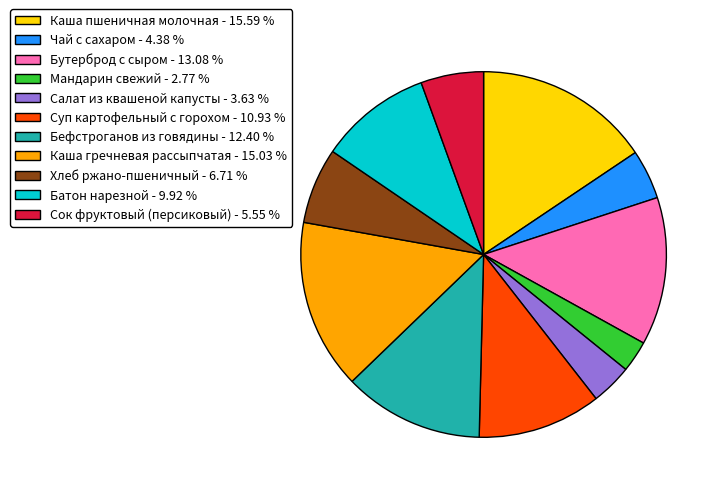

What is the largest slice in the pie chart?

Каша пшеничная молочная